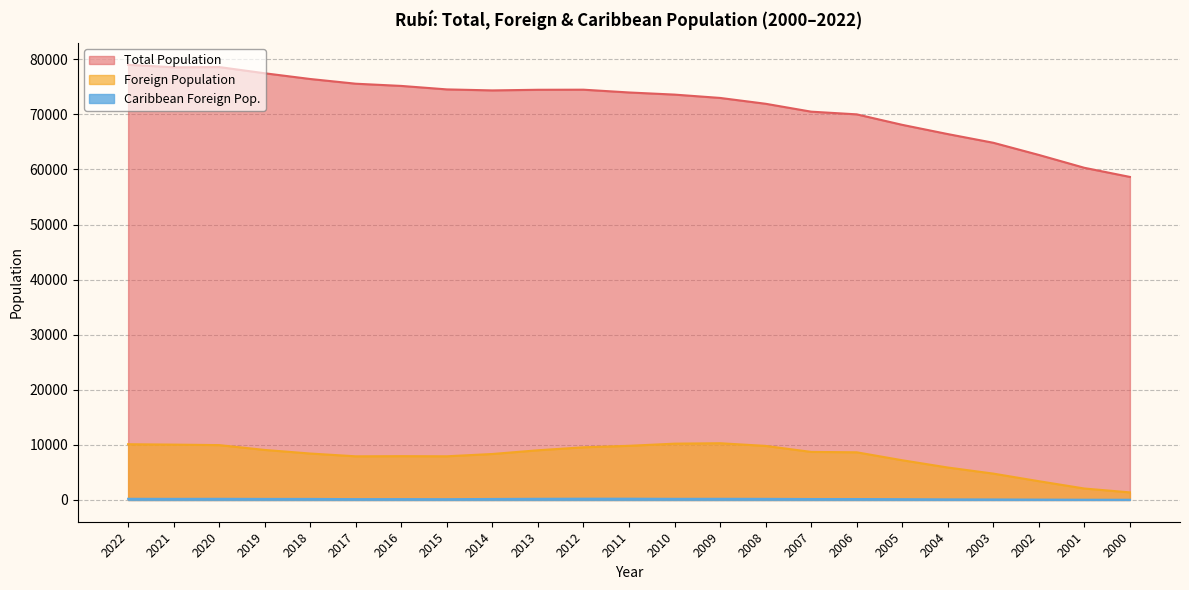

What is the difference between the second highest and minimum values in the Caribbean Foreign Pop. series?

193